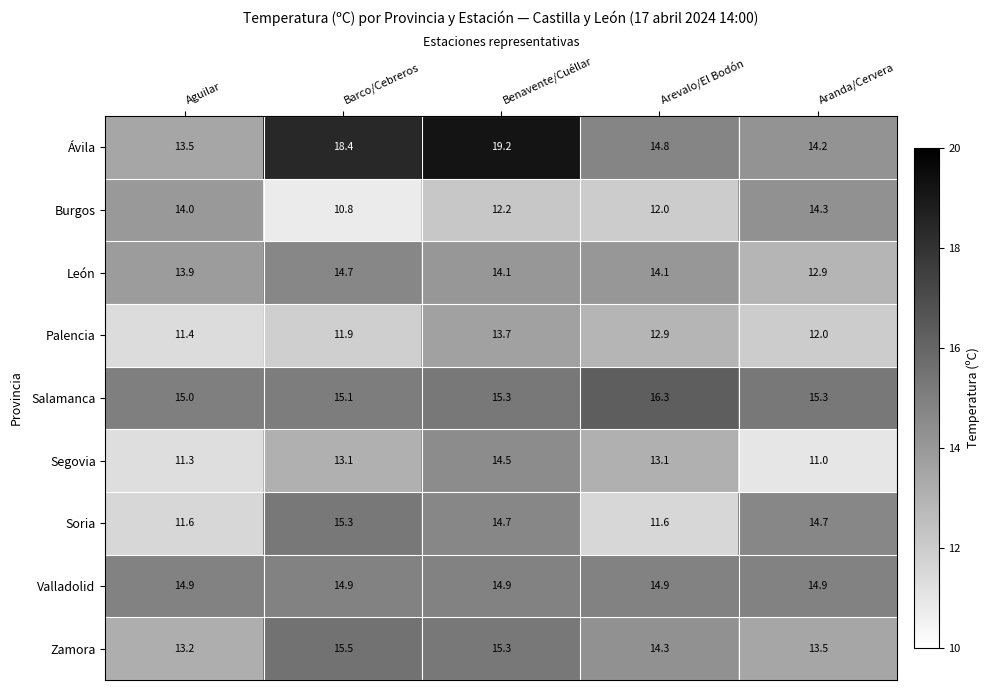

Is it true that Salamanca equals 15.3 at Aranda/Cervera?

True